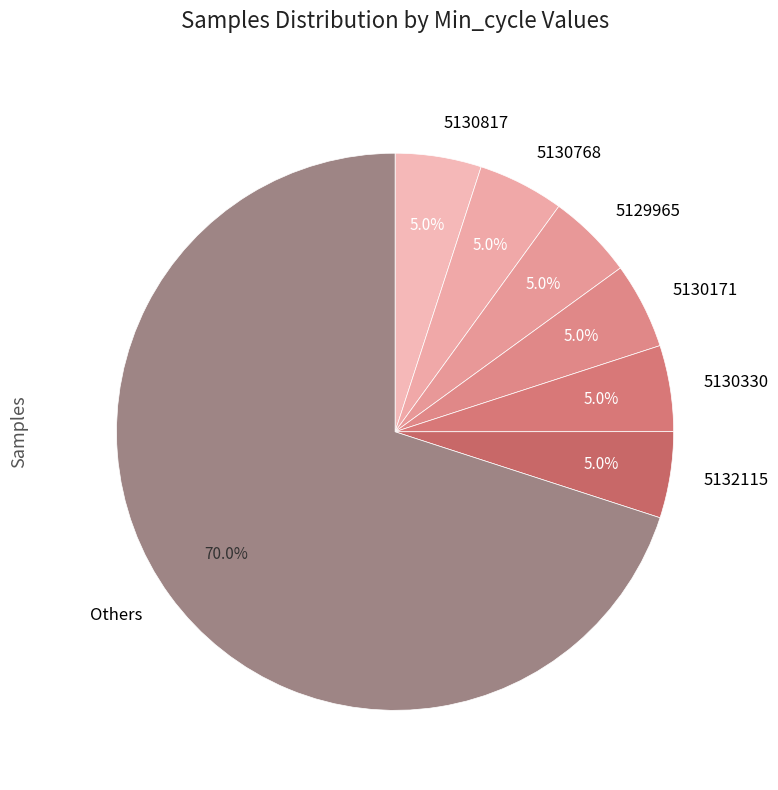

What percentage is NOT represented by 5130768?

95.0%